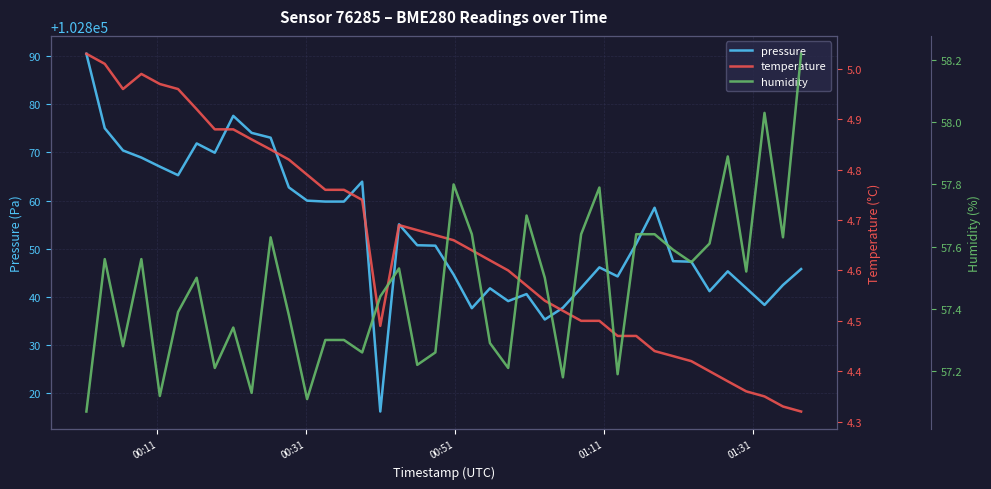

What is the sum of all pressure values?

4114150.4